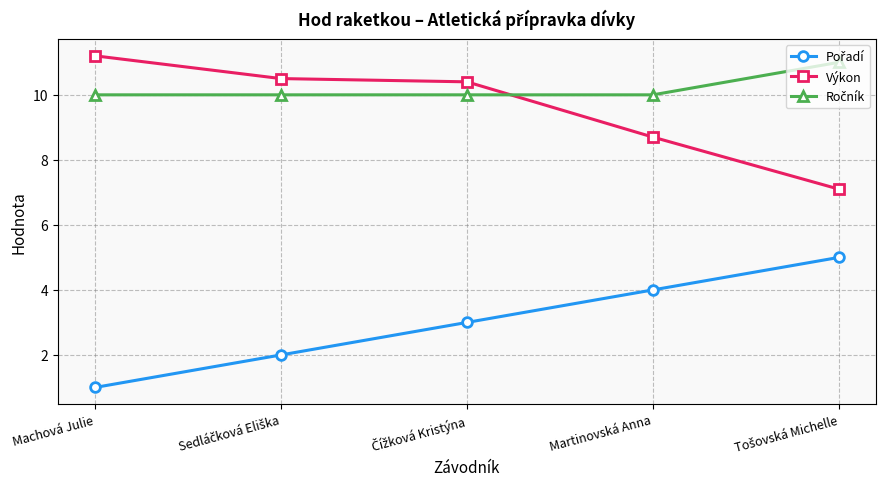

What is the value of the Výkon point at the 5th from the left?

7.1